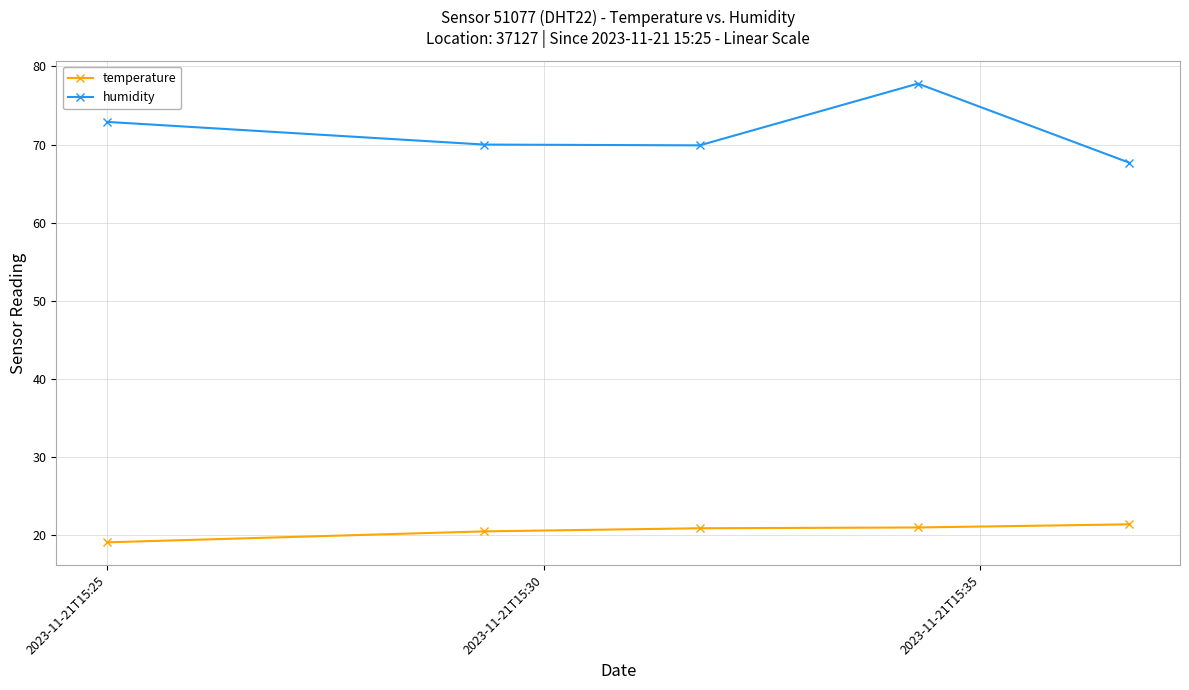

Rank the series by their maximum value, from lowest to highest.

temperature, humidity